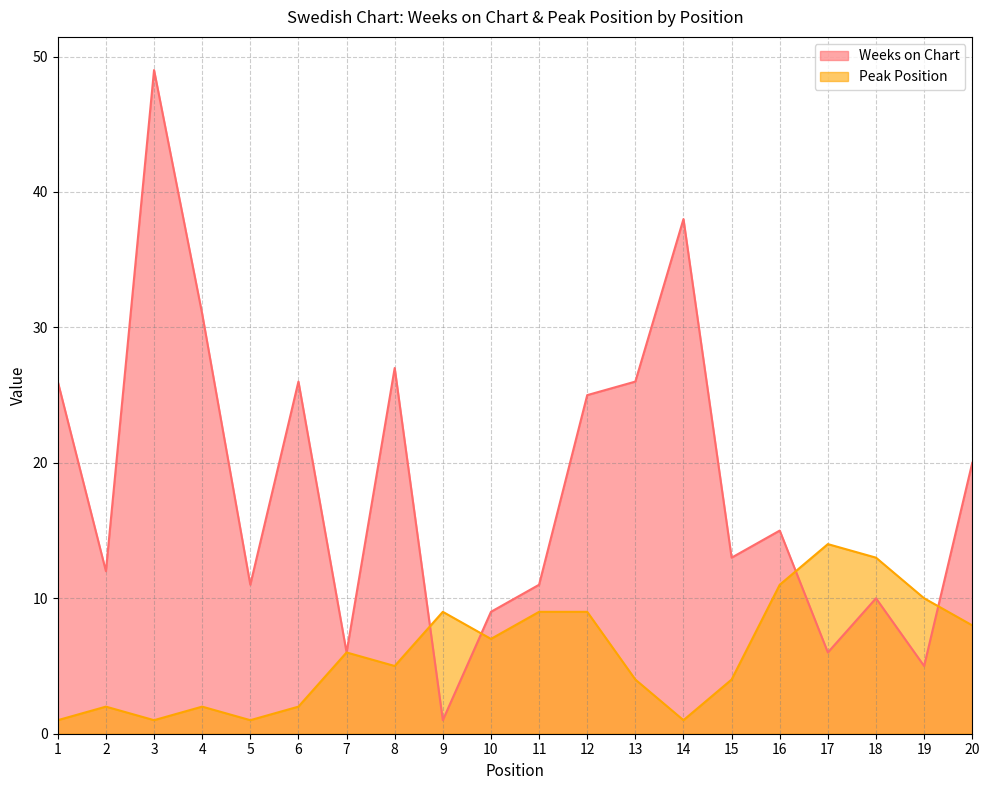

After their last crossing, which series has the higher values: Weeks on Chart or Peak Position?

Weeks on Chart